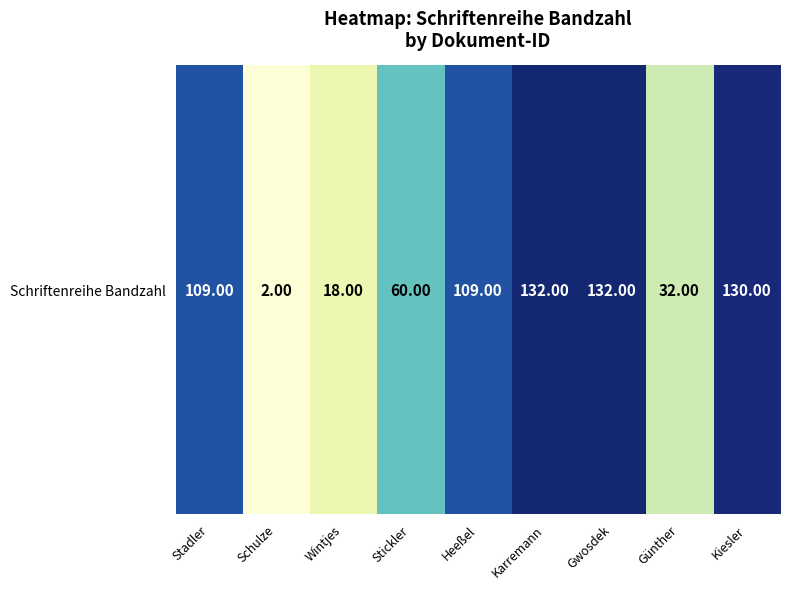

True or false: the data shows 2 at Schulze.

True